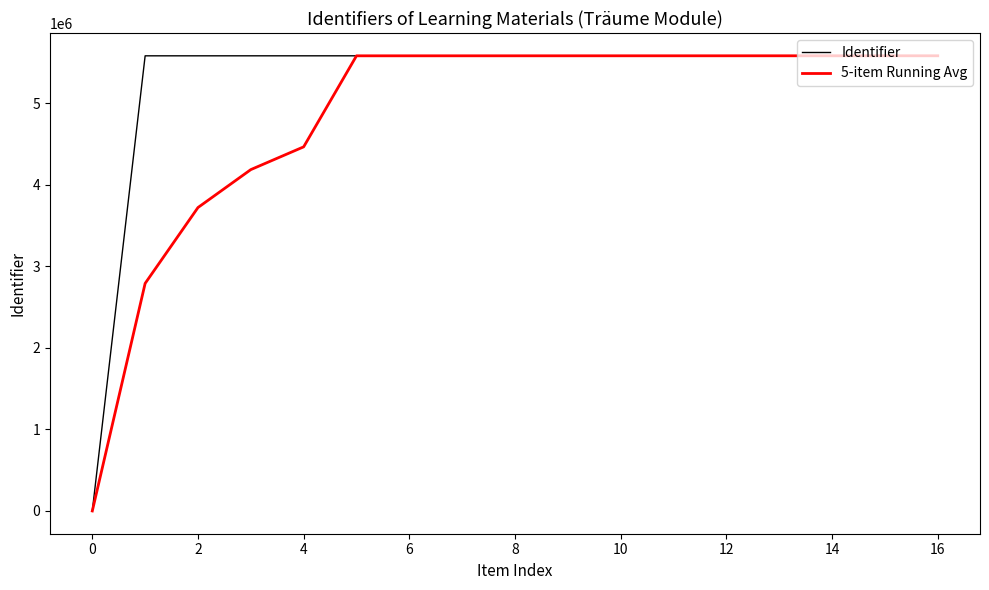

What is the average value of the Identifier series?

5252468.2